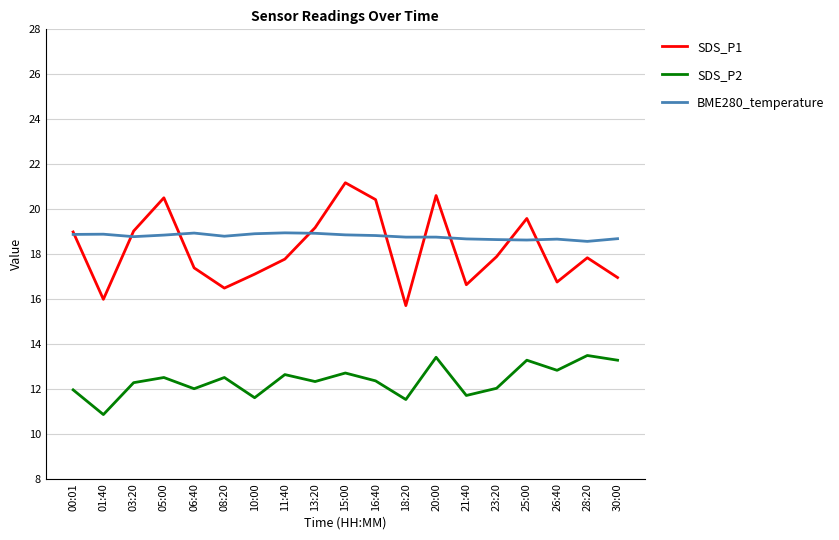

What is the lowest value of the SDS_P1 series?

15.7